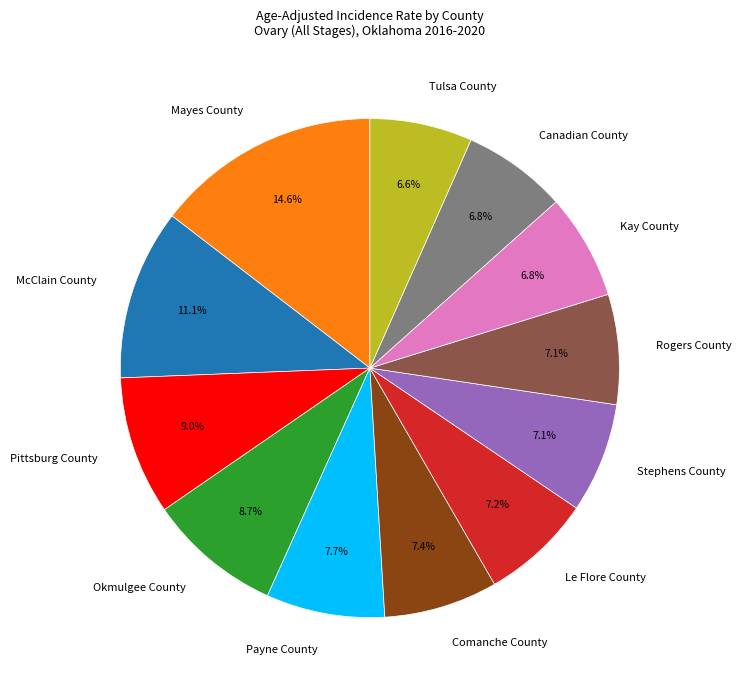

Count the number of slices in the pie.

12